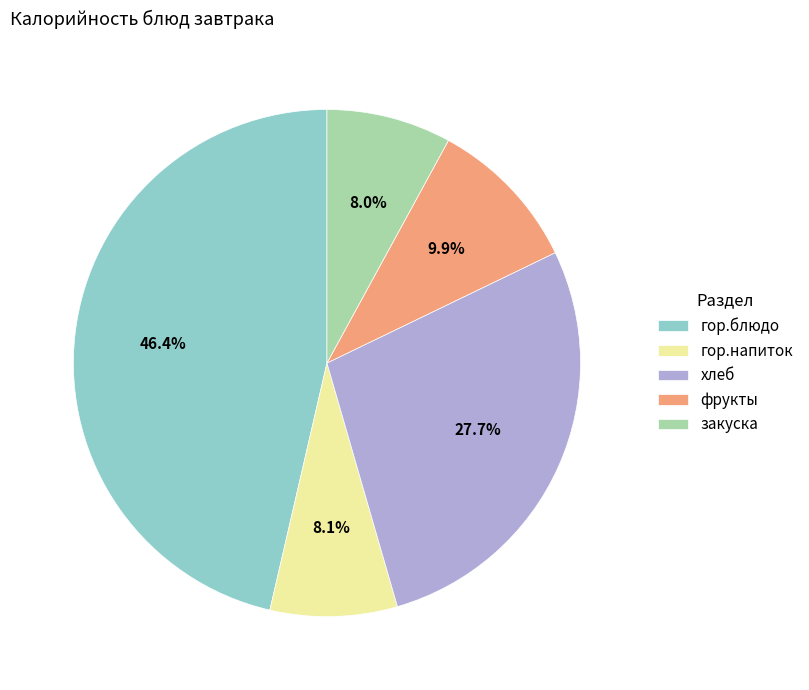

Is it true that гор.напиток is 2% of the pie?

False